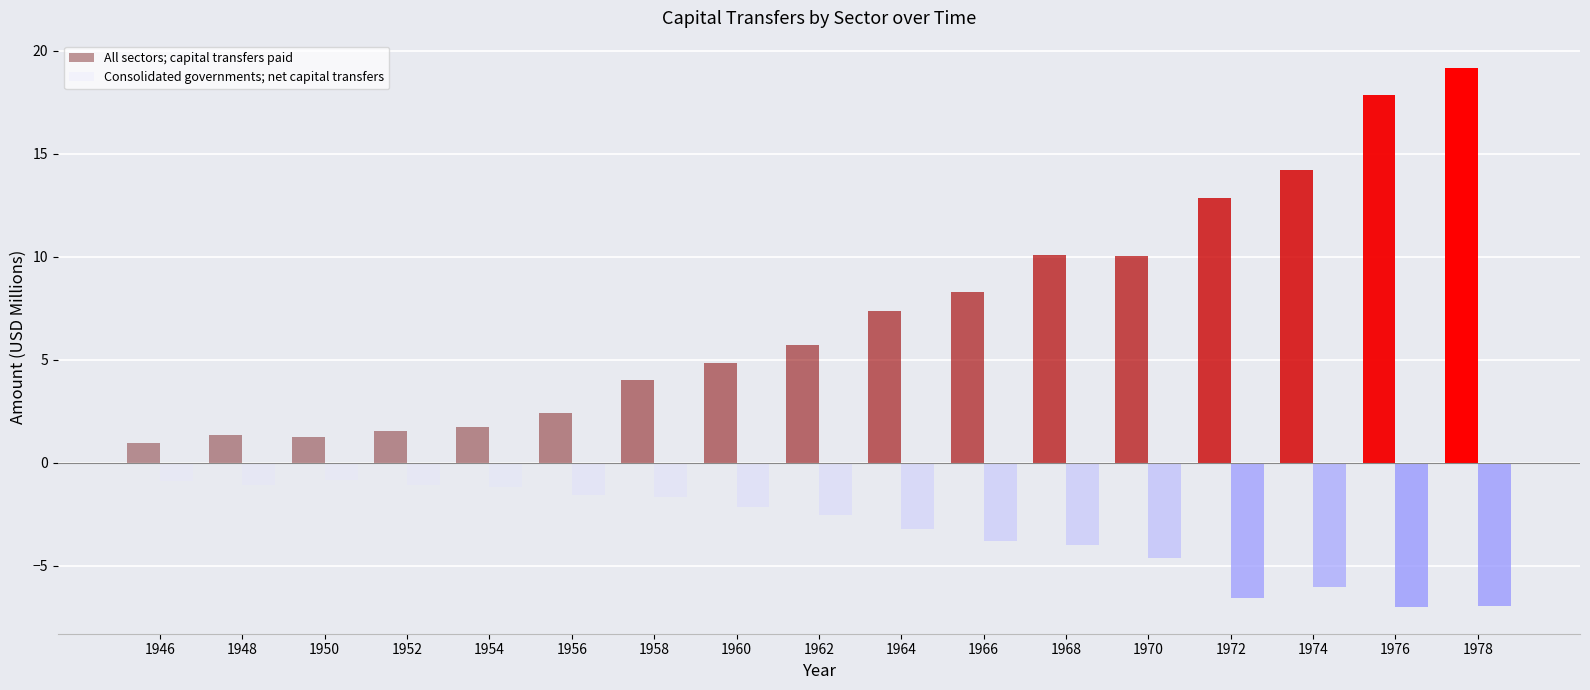

What is the highest value of the Consolidated governments; net capital transfers series?

-0.8